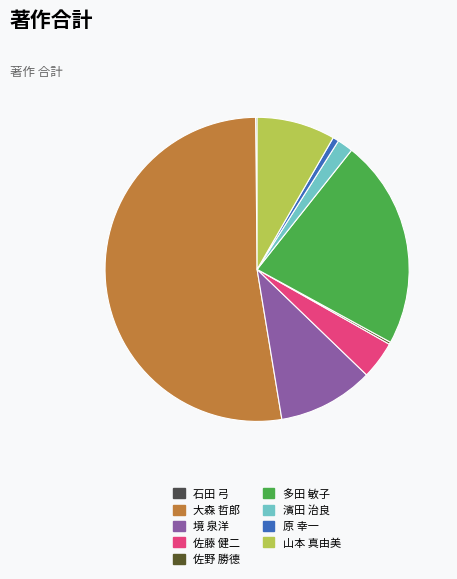

Between 原 幸一 and 大森 哲郎, which is larger?

大森 哲郎